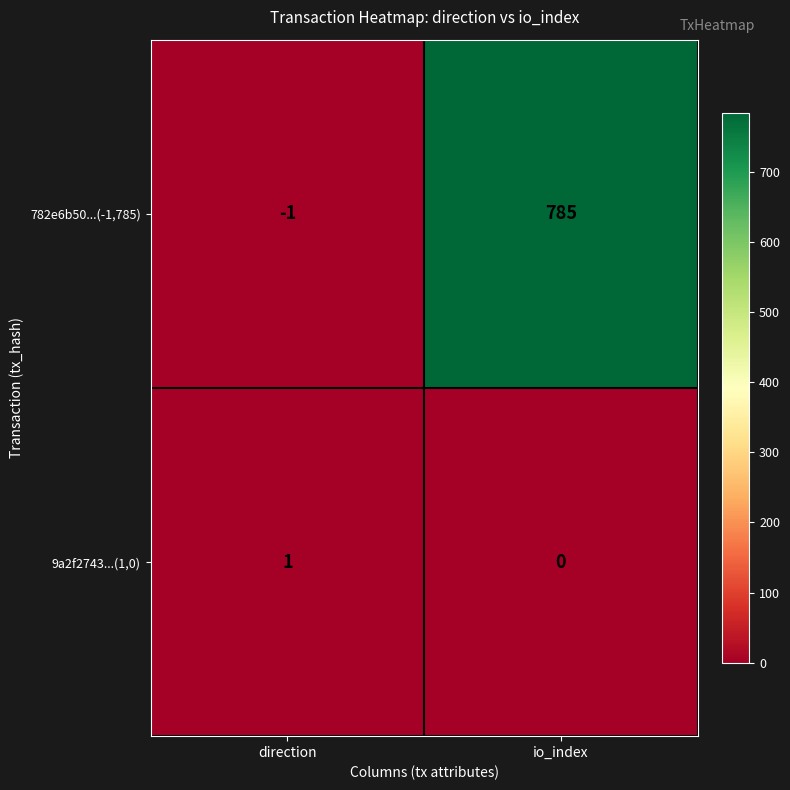

Rank the categories by 9a2f2743...(1,0) value from highest to lowest.

direction, io_index